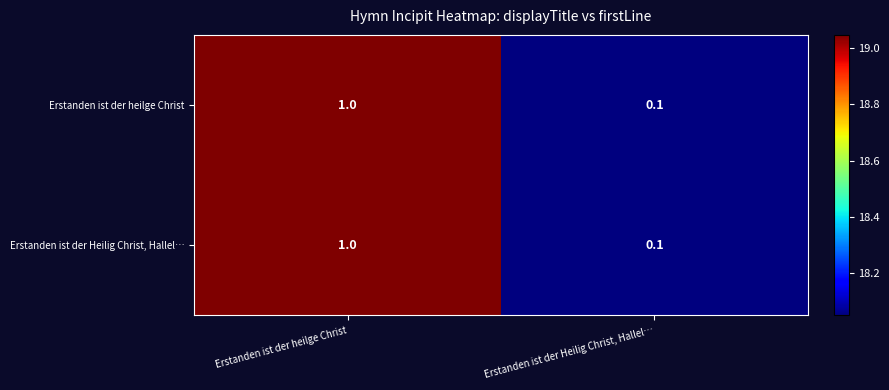

True or false: Erstanden ist der Heilig Christ, Hallel… has a value of 0.1 at Erstanden ist der Heilig Christ, Hallel….

True